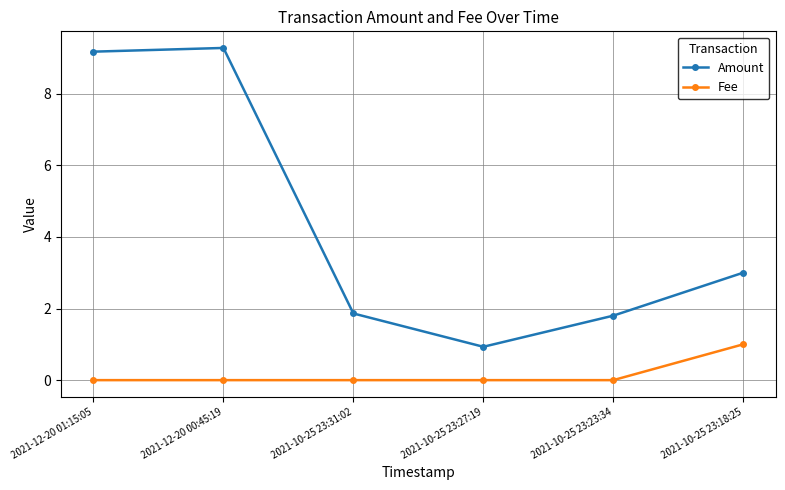

Count the number of categories in the chart.

6